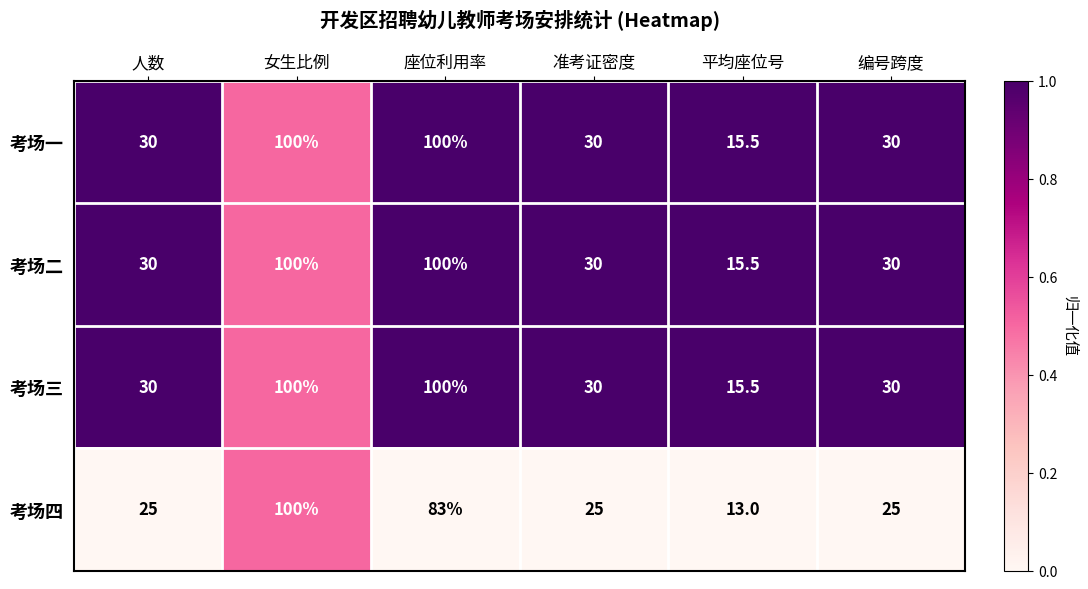

Count the number of data series in this chart.

4